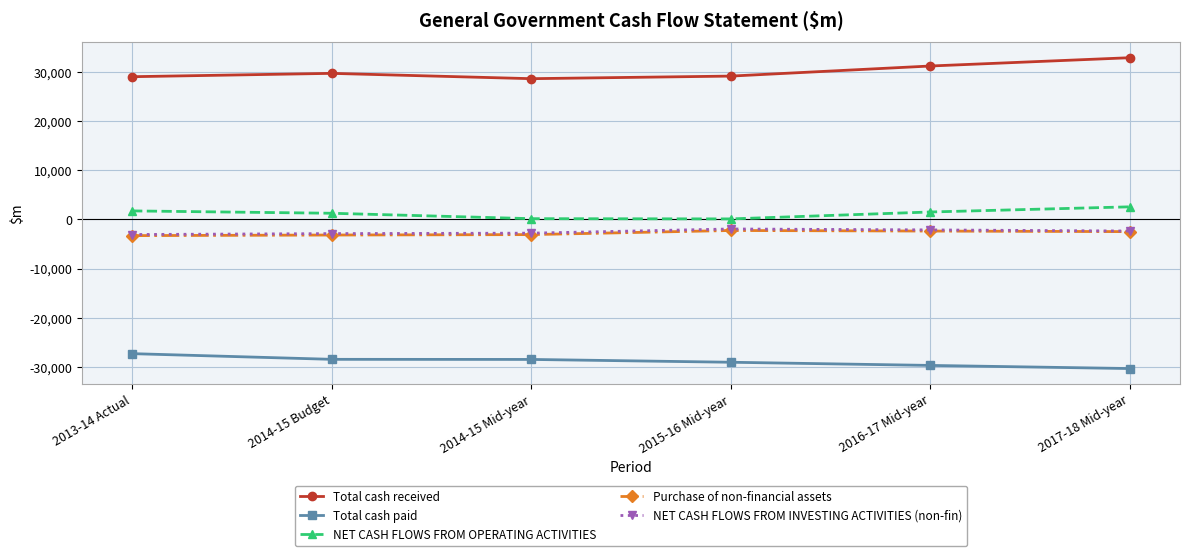

How many distinct data groups are displayed?

5